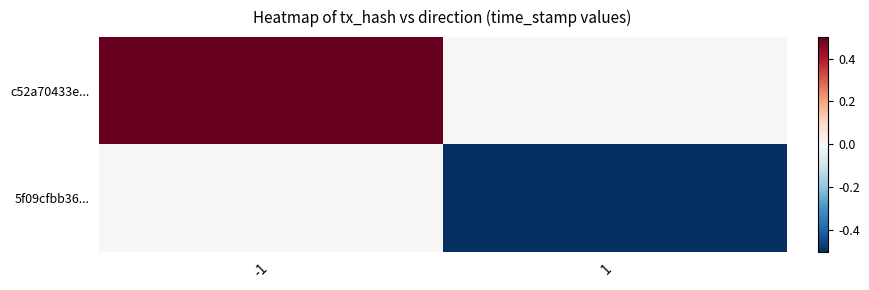

Rank the series by their average value, from highest to lowest.

c52a70433e..., 5f09cfbb36...